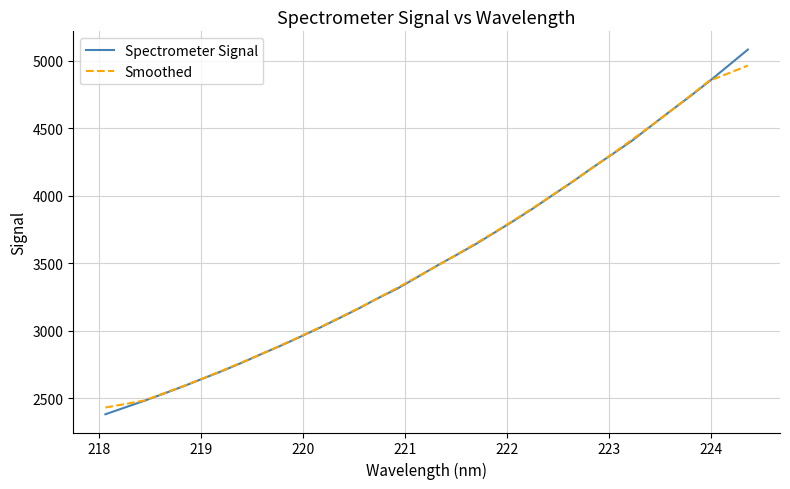

What is the greatest value displayed?

5083.7